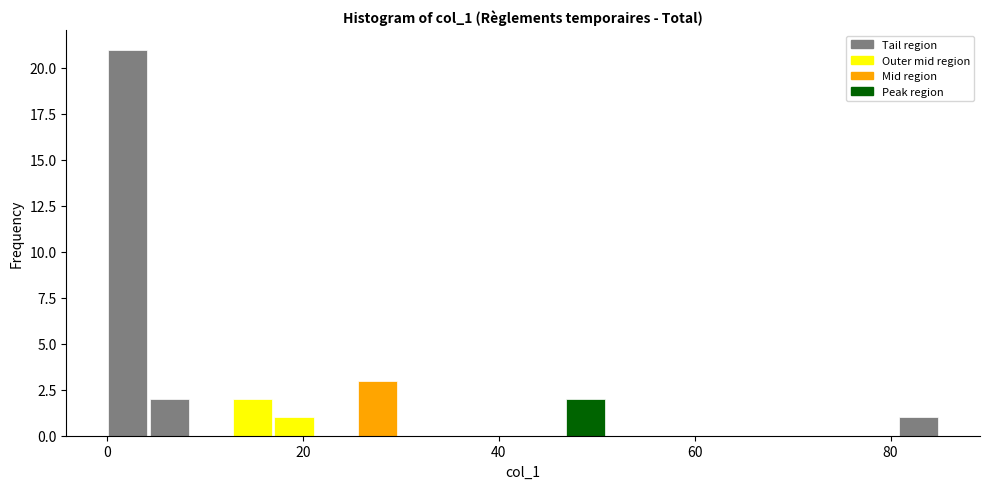

Read against the x-axis, roughly where is the centre of the tallest bar?

2